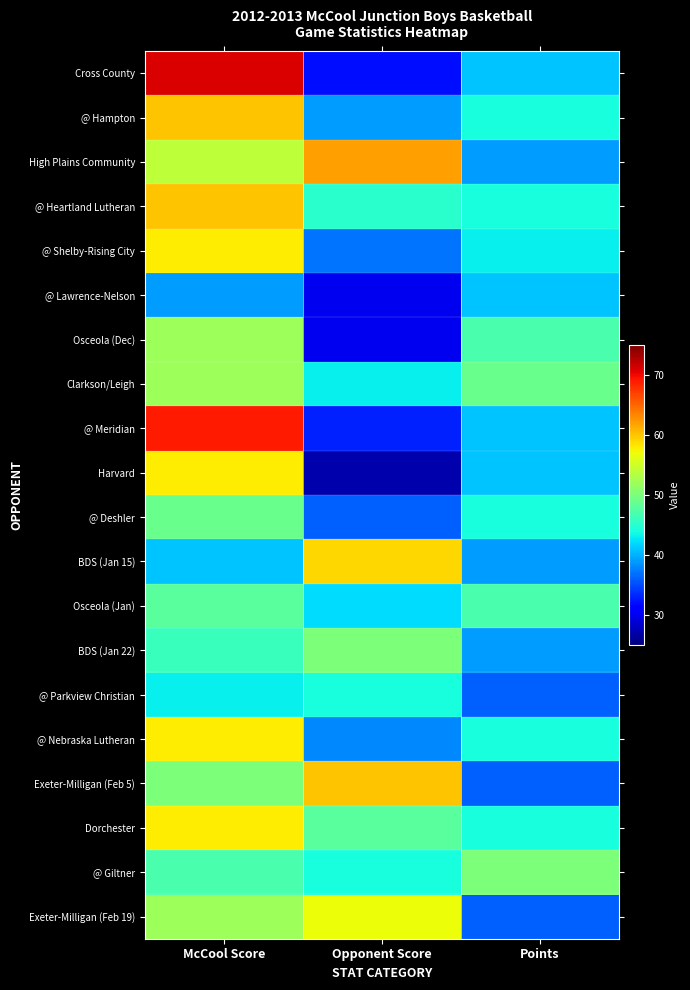

Rank the series at Opponent Score from highest to lowest value.

High Plains Community, Exeter-Milligan (Feb 5), BDS (Jan 15), Exeter-Milligan (Feb 19), BDS (Jan 22), Dorchester, @ Heartland Lutheran, @ Parkview Christian, @ Giltner, Clarkson/Leigh, Osceola (Jan), @ Hampton, @ Nebraska Lutheran, @ Shelby-Rising City, @ Deshler, @ Meridian, Cross County, @ Lawrence-Nelson, Osceola (Dec), Harvard